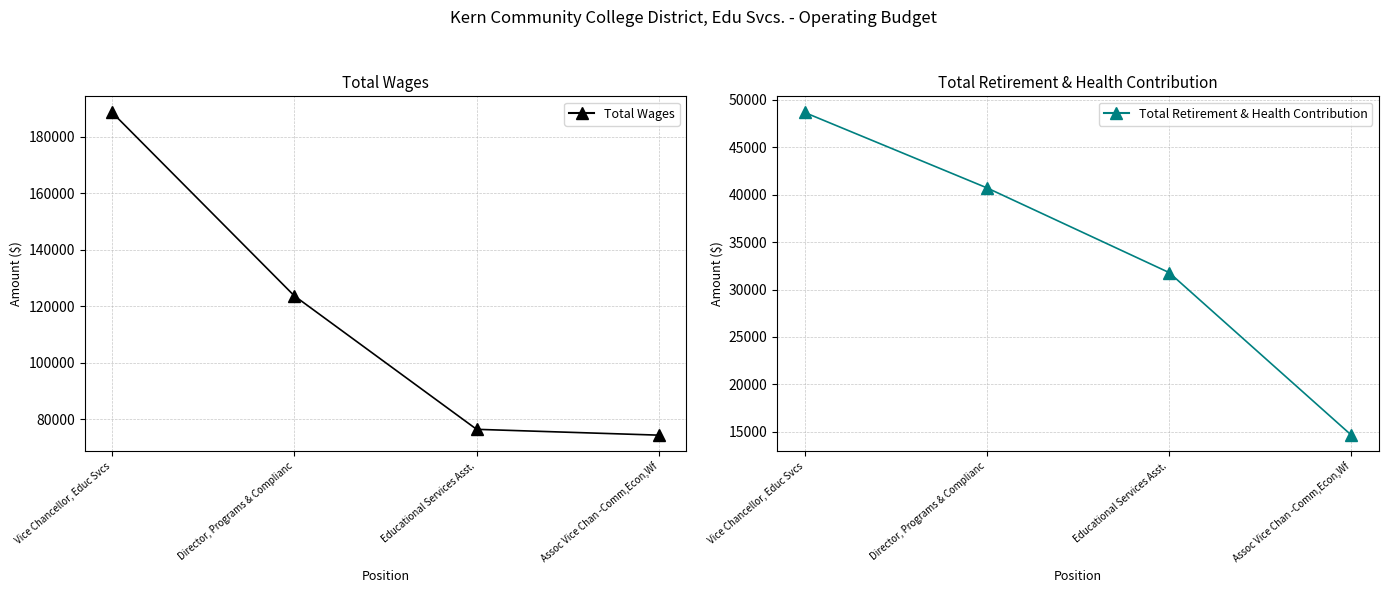

Which category has the highest value in the Total Retirement & Health Contribution series?

Vice Chancellor, Educ Svcs